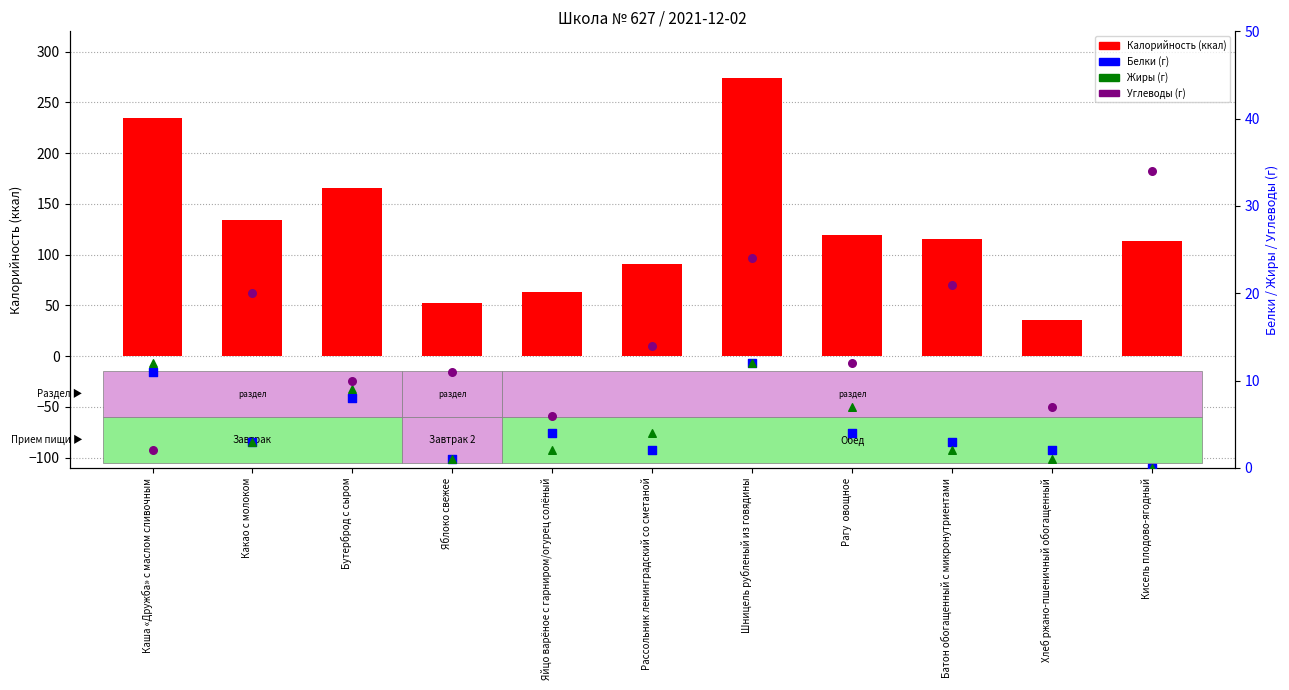

Which series has the largest Y range (max minus min)?

Калорийность